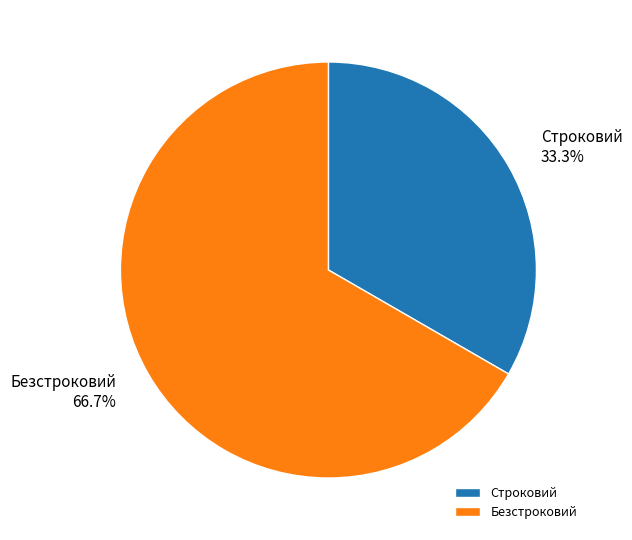

To the nearest percent, what is the difference between the Безстроковий and Строковий slice percentages?

33%